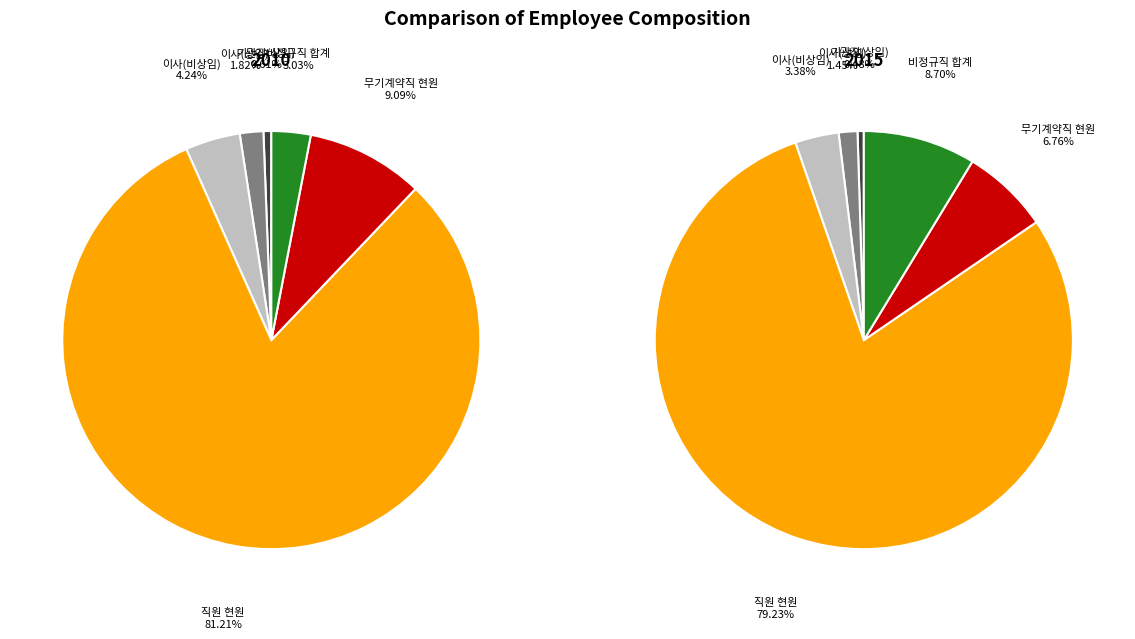

To the nearest percent, what percentage of the pie is 무기계약직 현원?

9%